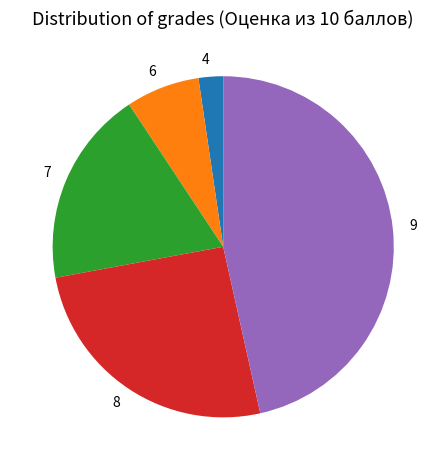

What is the smallest slice in the pie chart?

4